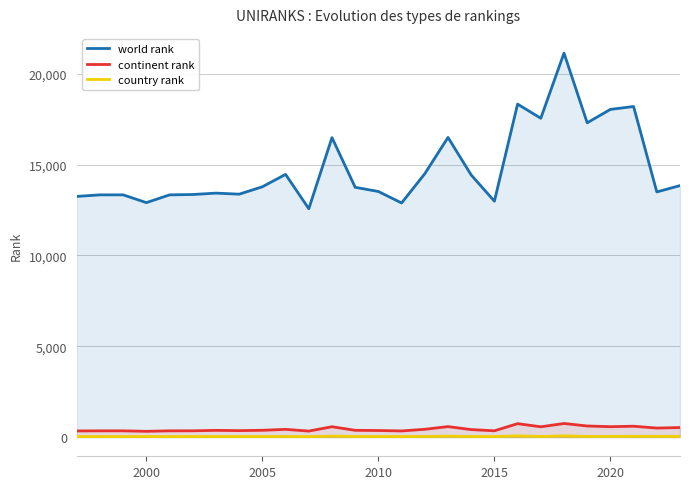

True or false: world rank and country rank intersect in this chart.

False